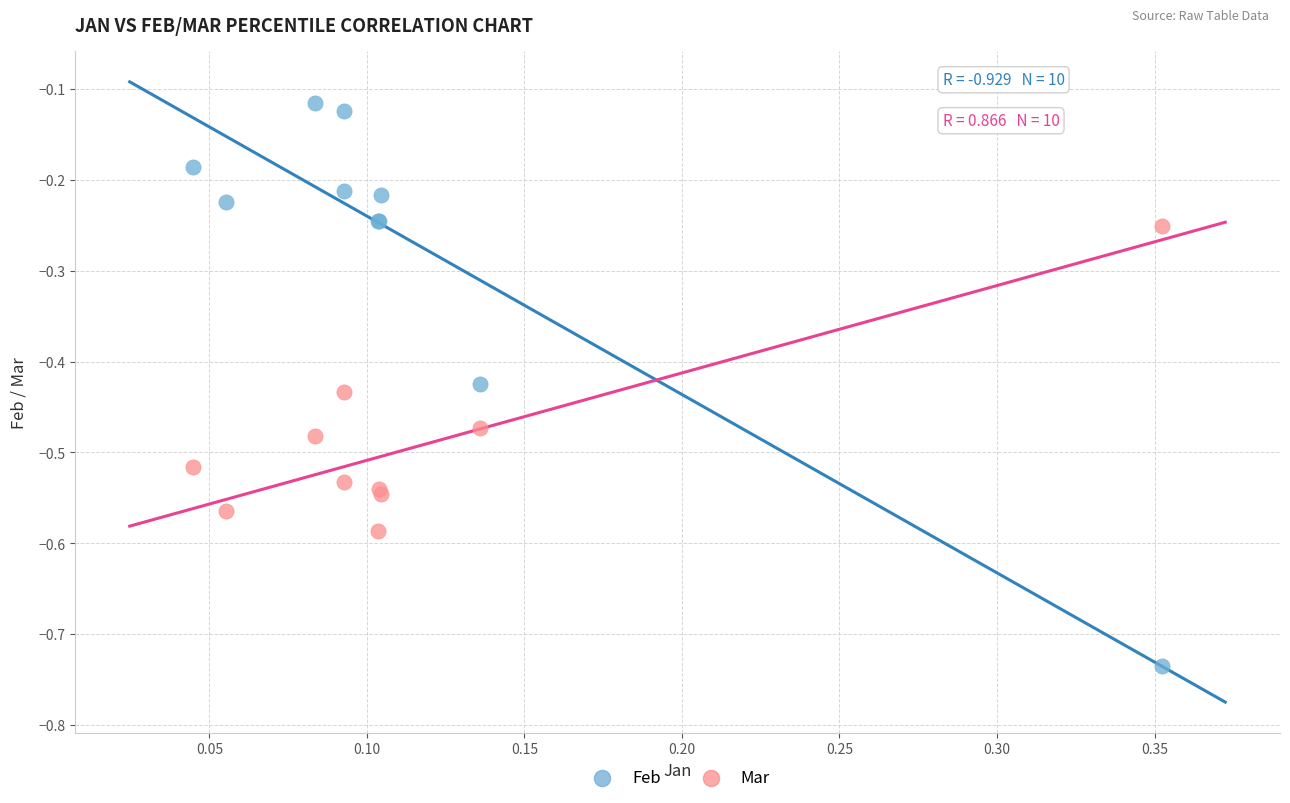

Which series contains the highest Y value?

Feb